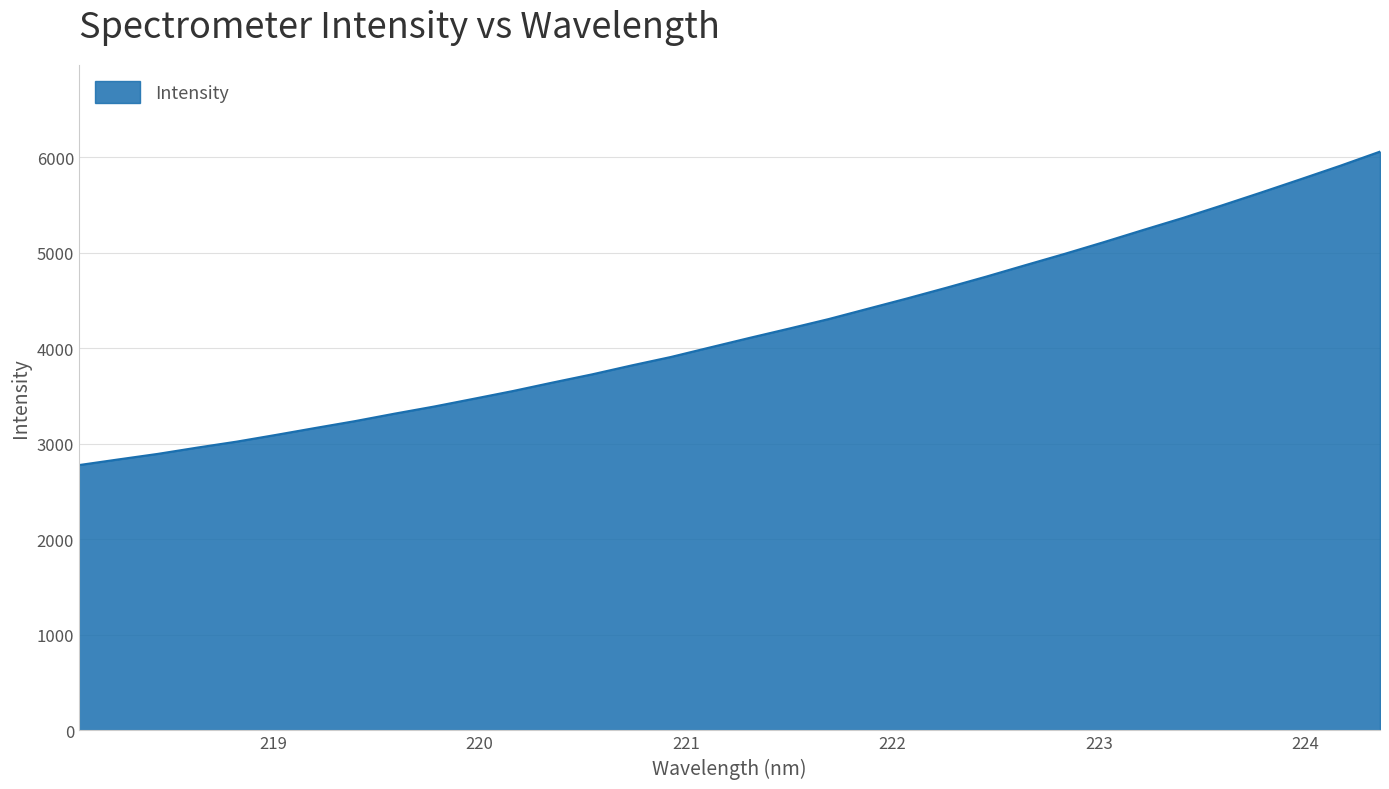

What is the difference between the maximum and minimum values?

3280.3